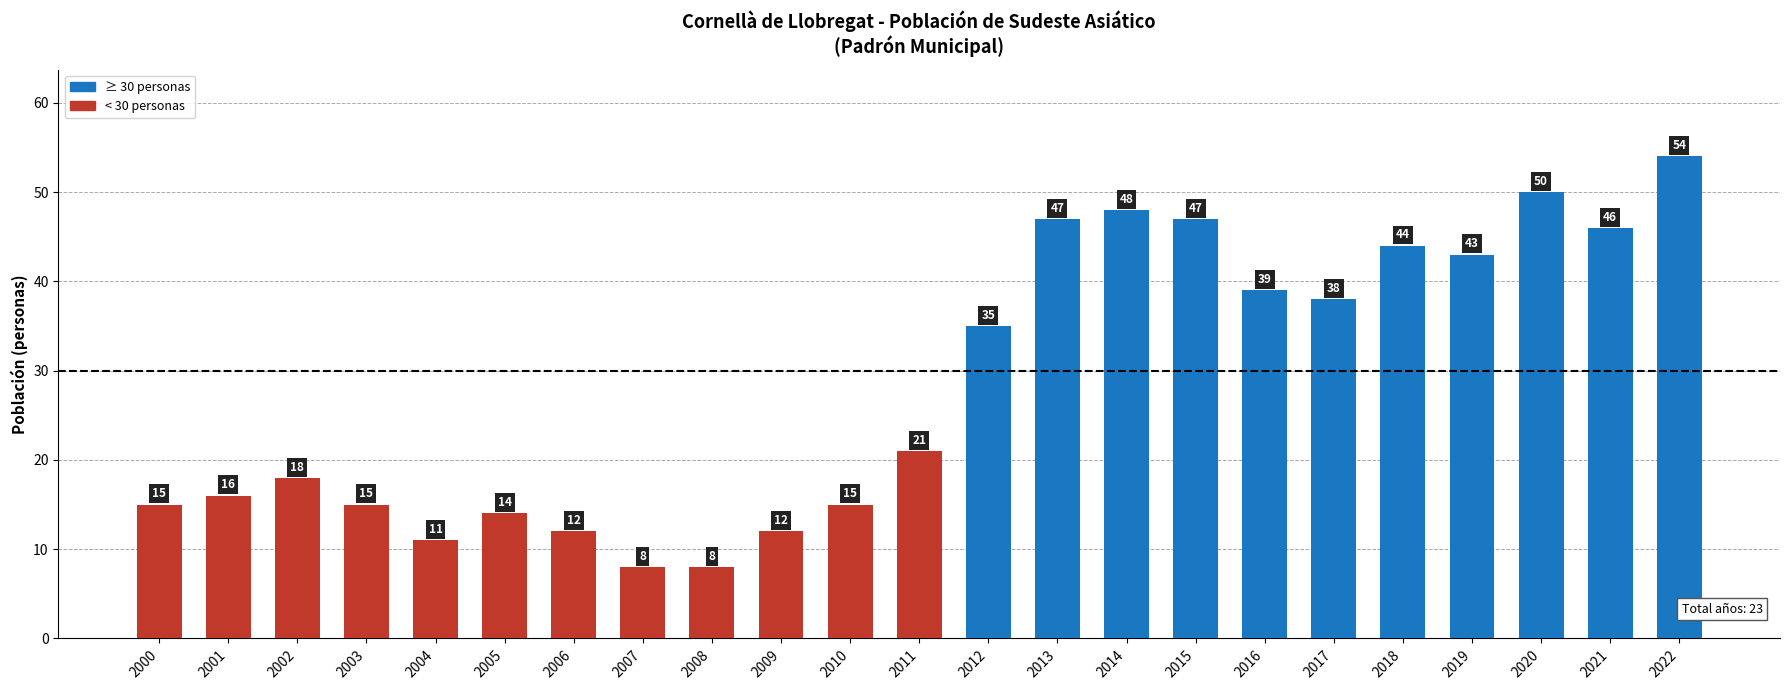

True or false: the data shows 14 at 2005.

True